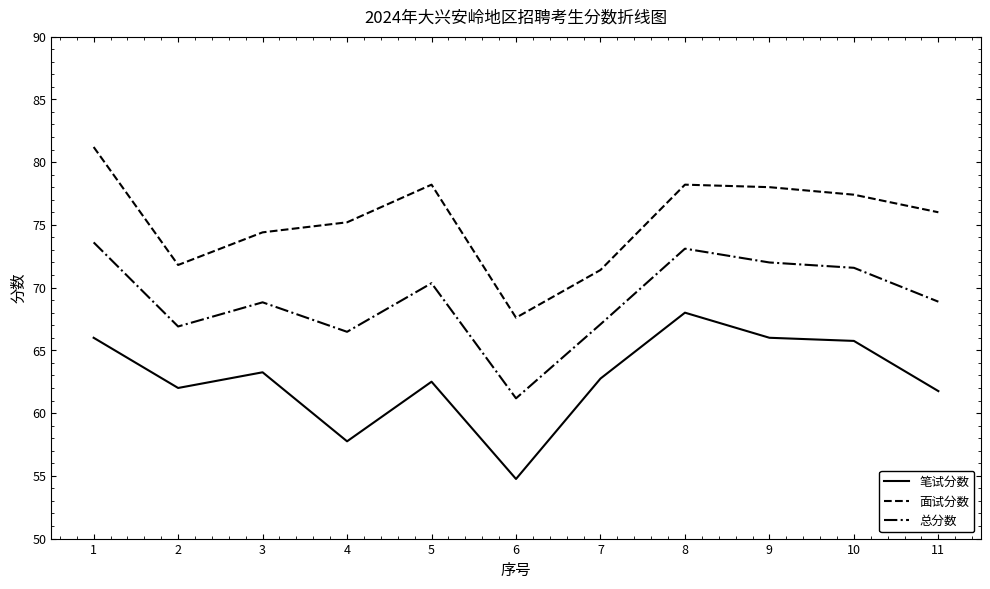

True or false: 总分数 and 笔试分数 intersect in this chart.

False